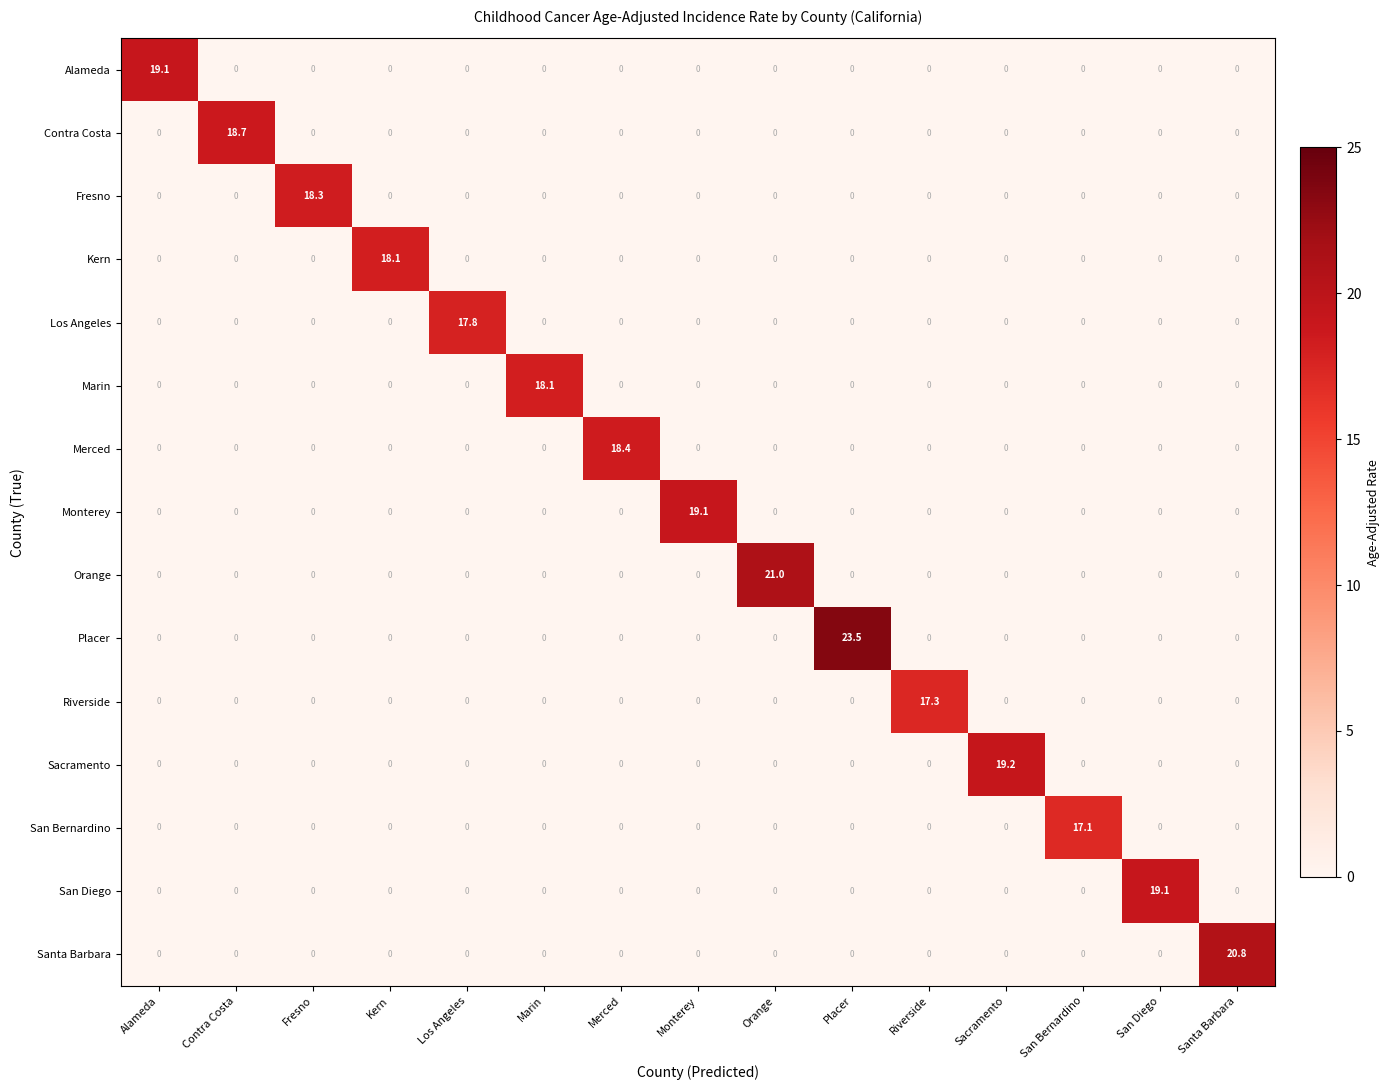

Which series has the largest total across all categories?

Placer